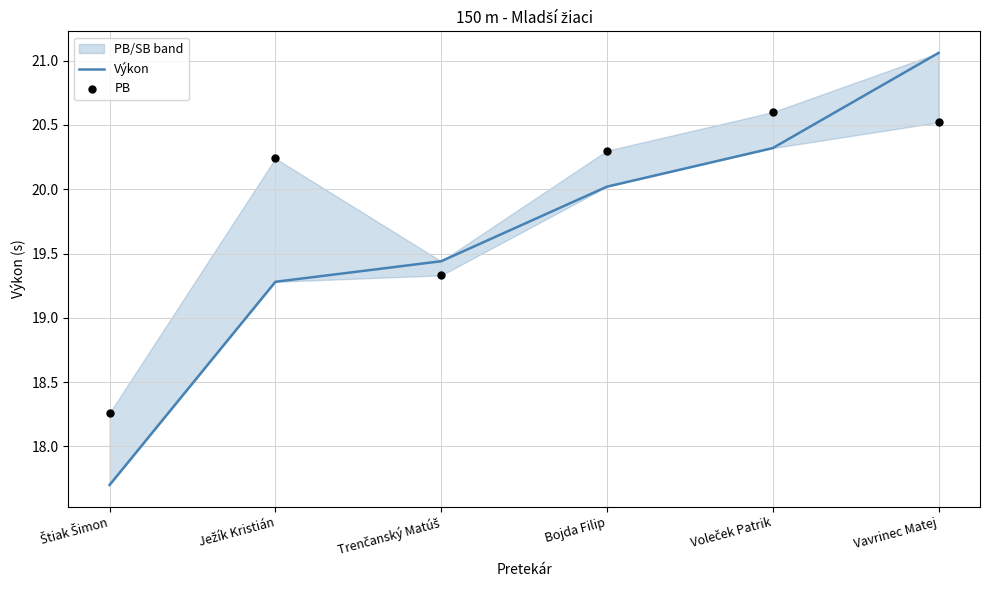

At which category is the sum across all series the highest?

Vavrinec Matej